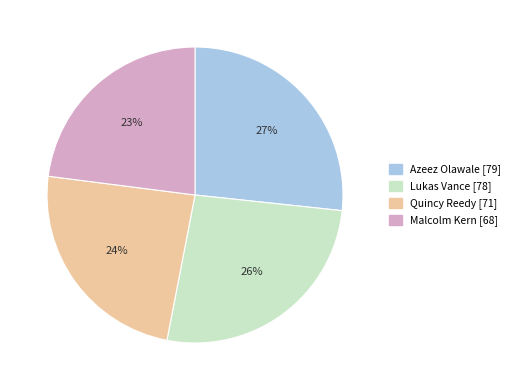

True or false: Quincy Reedy accounts for 24% of the total.

True